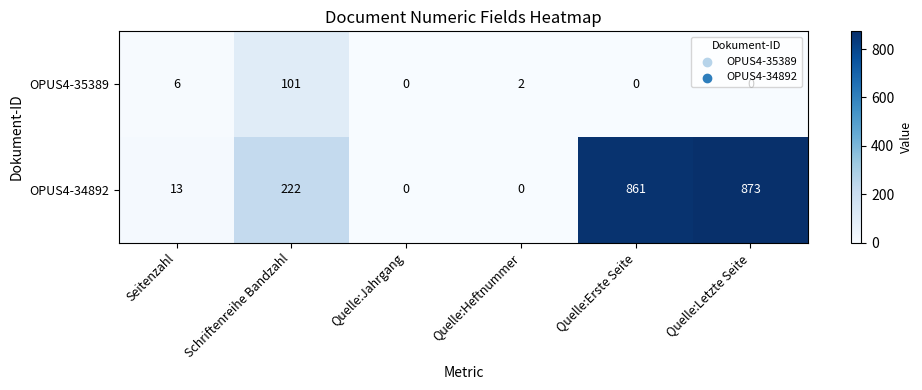

At which category is the sum across all series the highest?

Quelle:Letzte Seite